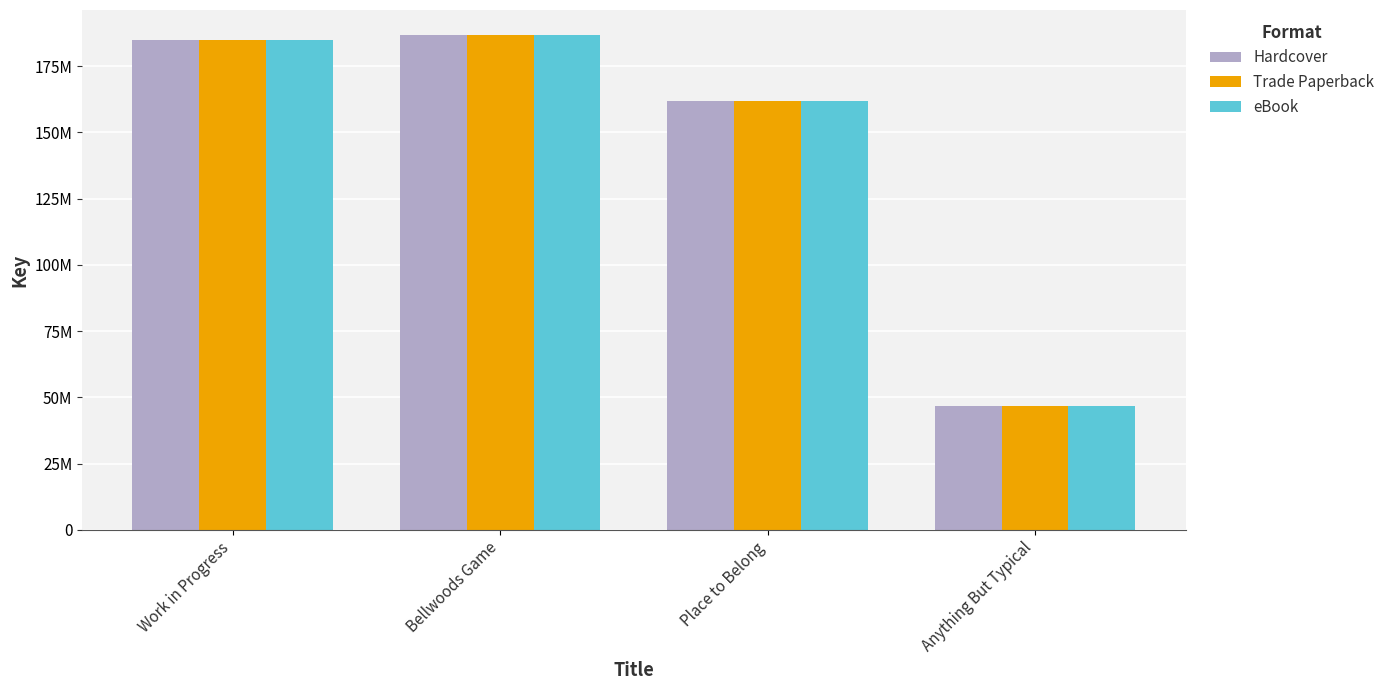

What is the total value across all series at Anything But Typical?

139780839